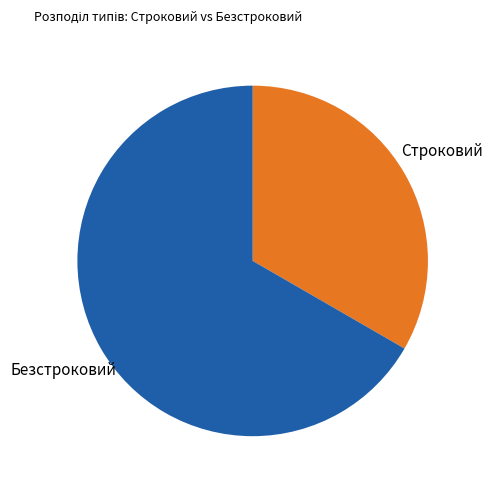

Which category accounts for the majority?

Безстроковий